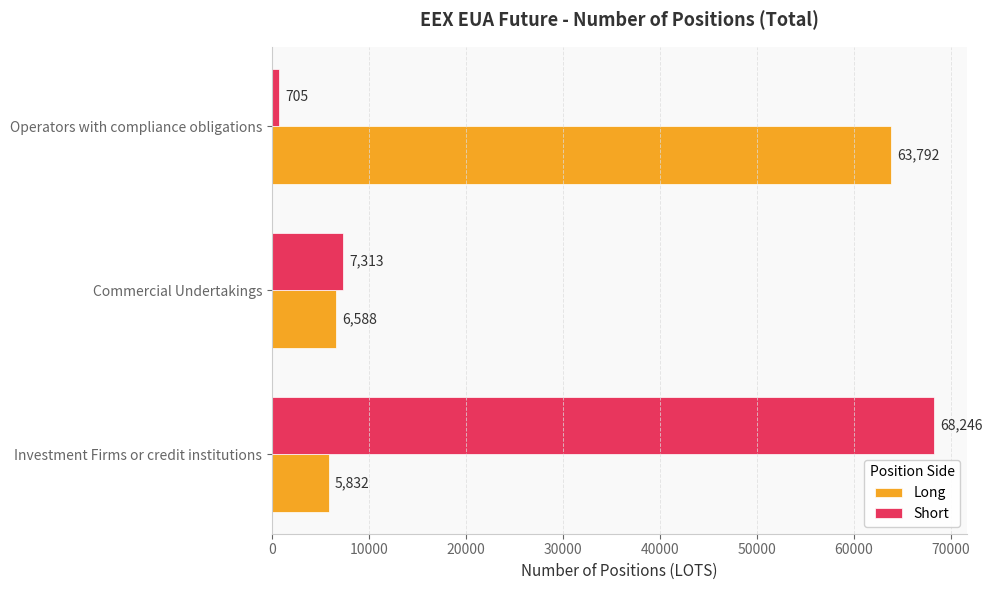

Which series has the largest total across all categories?

Short